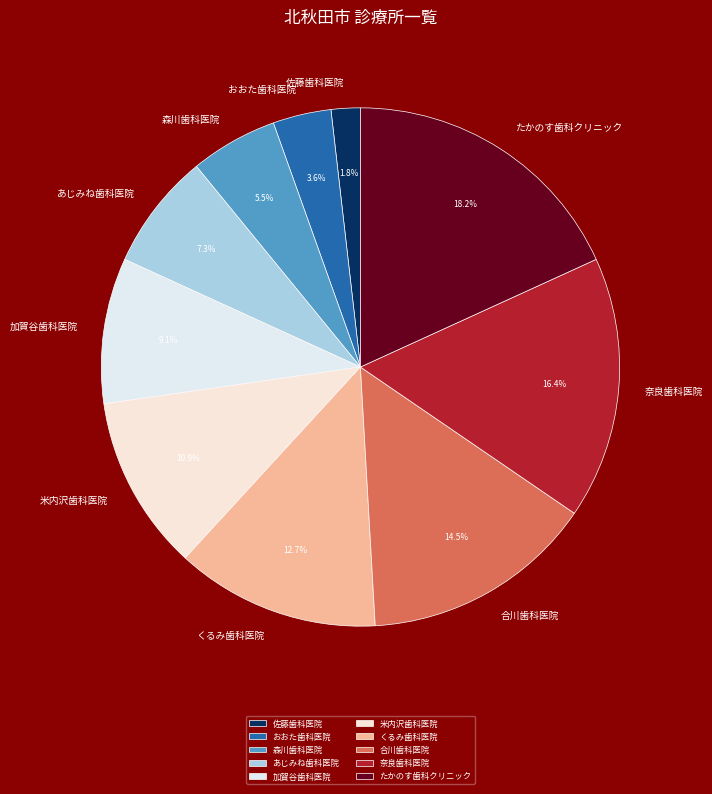

Rank the categories by value from lowest to highest.

佐藤歯科医院, おおた歯科医院, 森川歯科医院, あじみね歯科医院, 加賀谷歯科医院, 米内沢歯科医院, くるみ歯科医院, 合川歯科医院, 奈良歯科医院, たかのす歯科クリニック